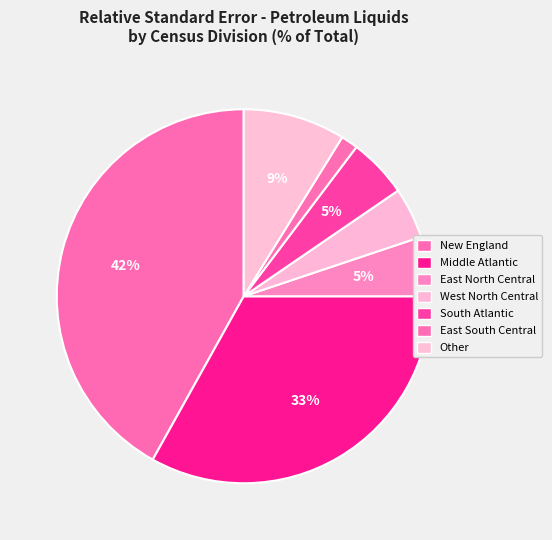

How much of the chart is everything except Other?

91.2%